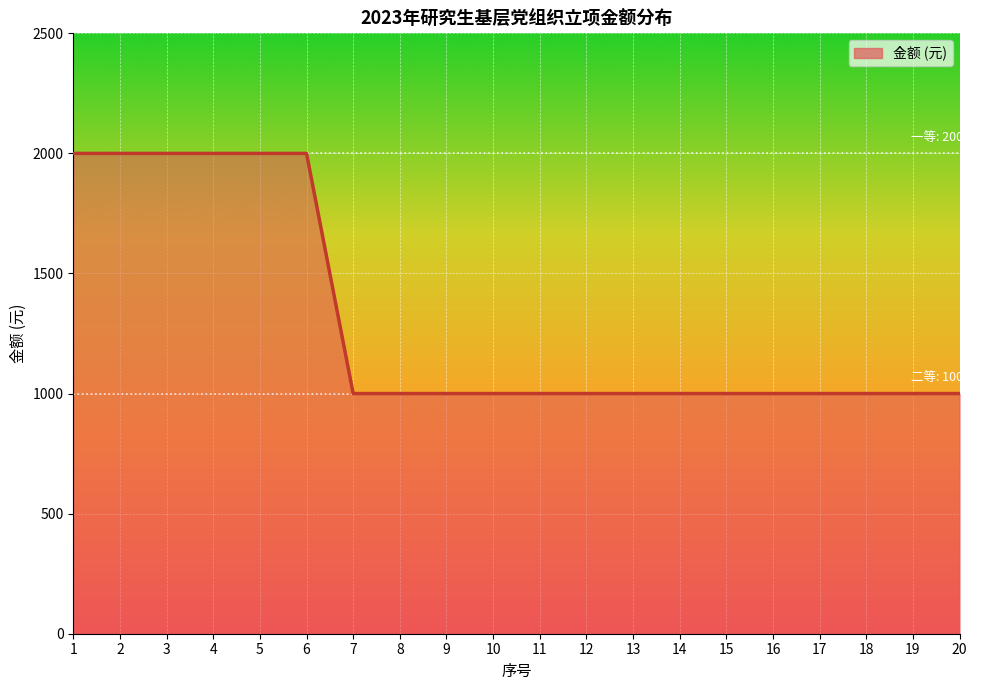

Is it true that the value at 3 is 2000?

True